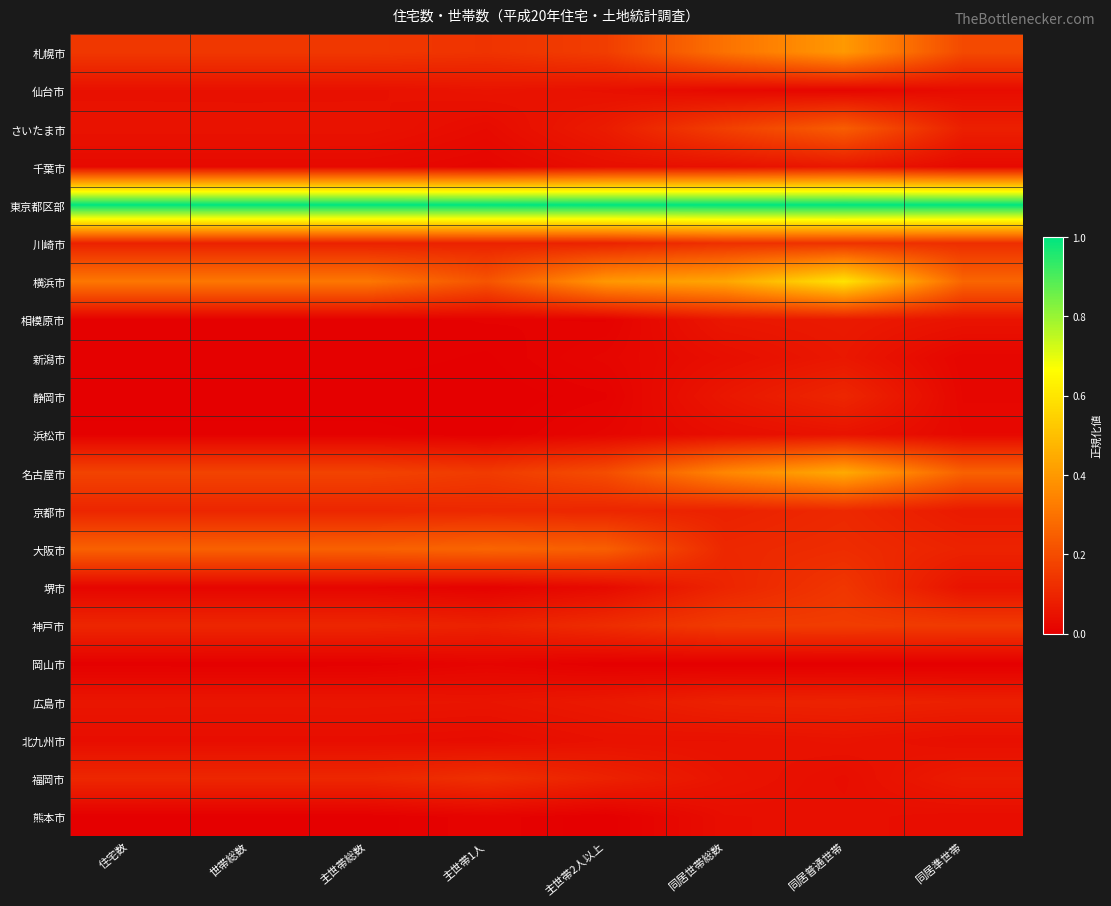

At which category is the sum across all series the highest?

同居普通世帯